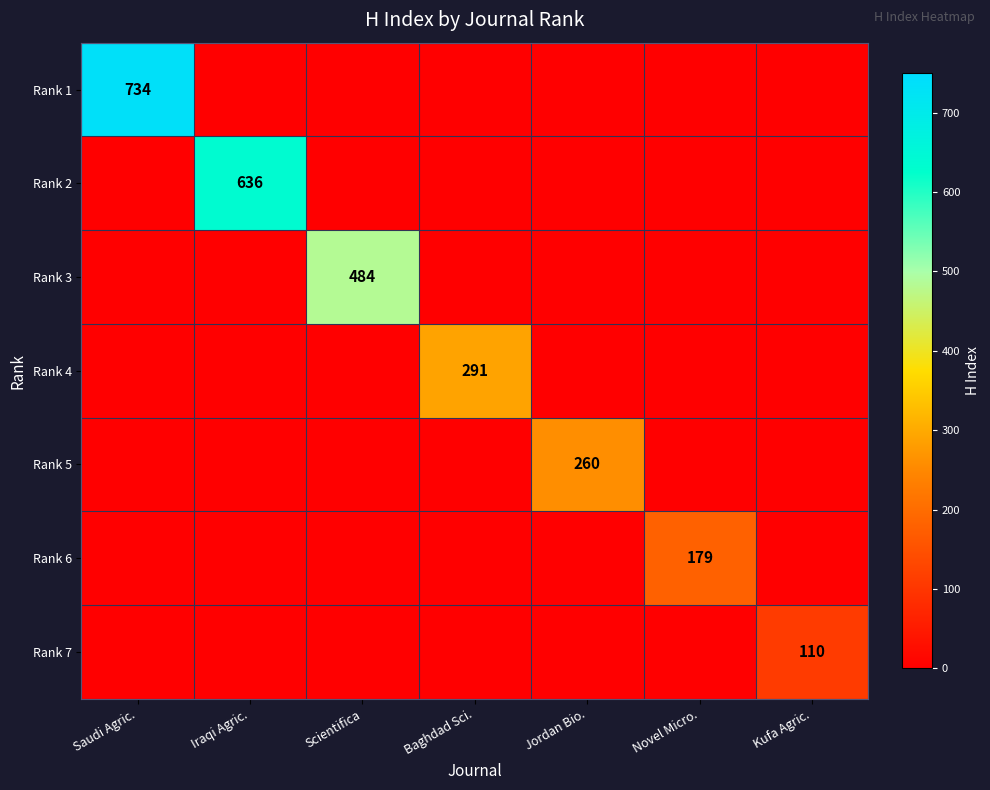

The value of Rank 5 at Jordan Bio. is 260. True or false?

True